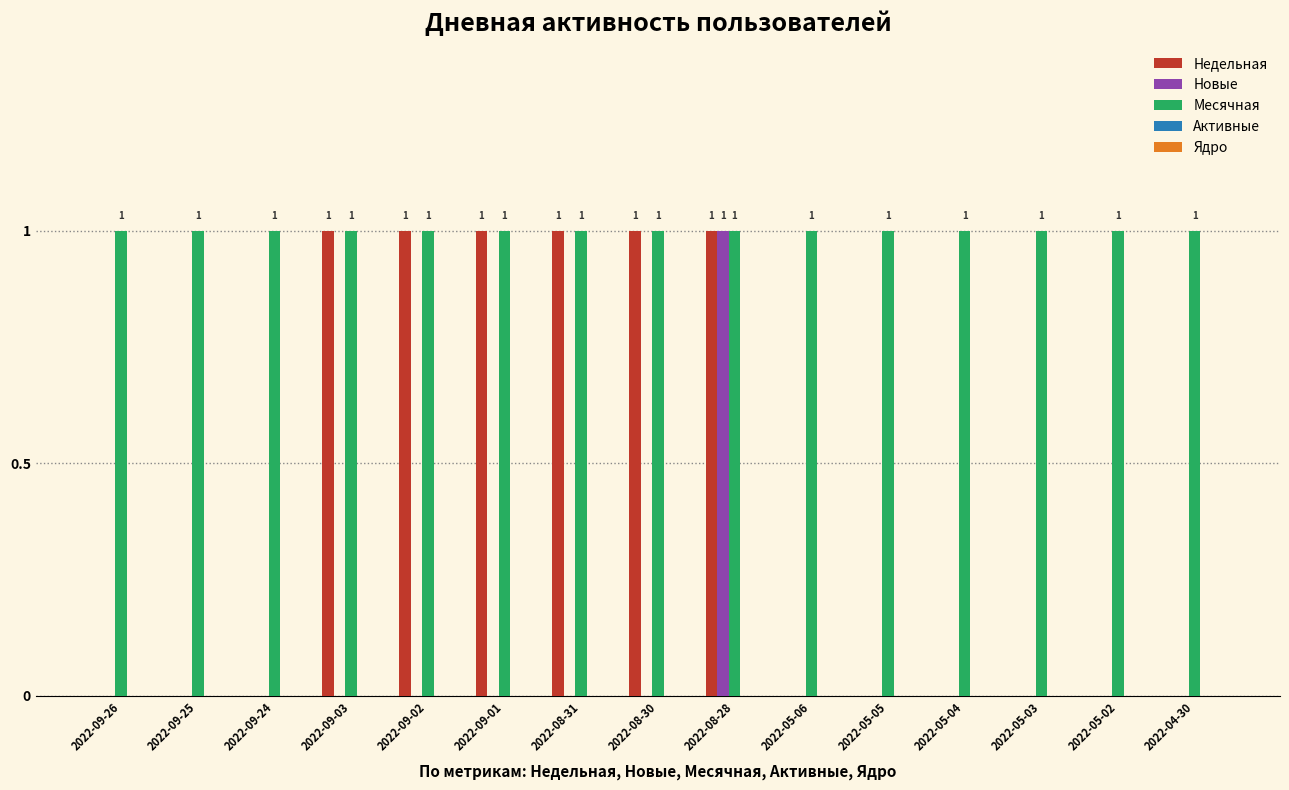

The value of Недельная at 2022-08-31 is 0. True or false?

False